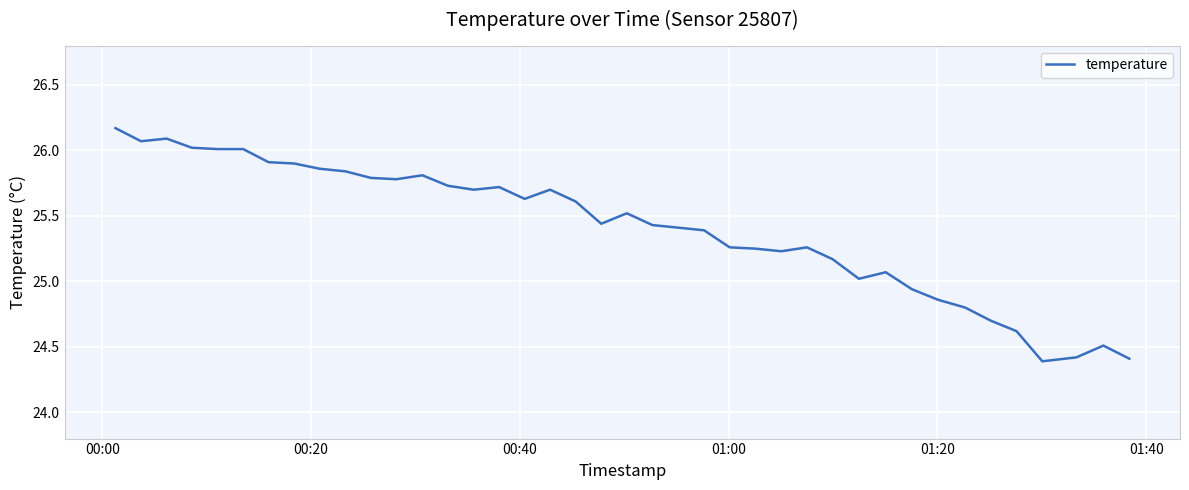

What is the greatest value displayed?

26.2